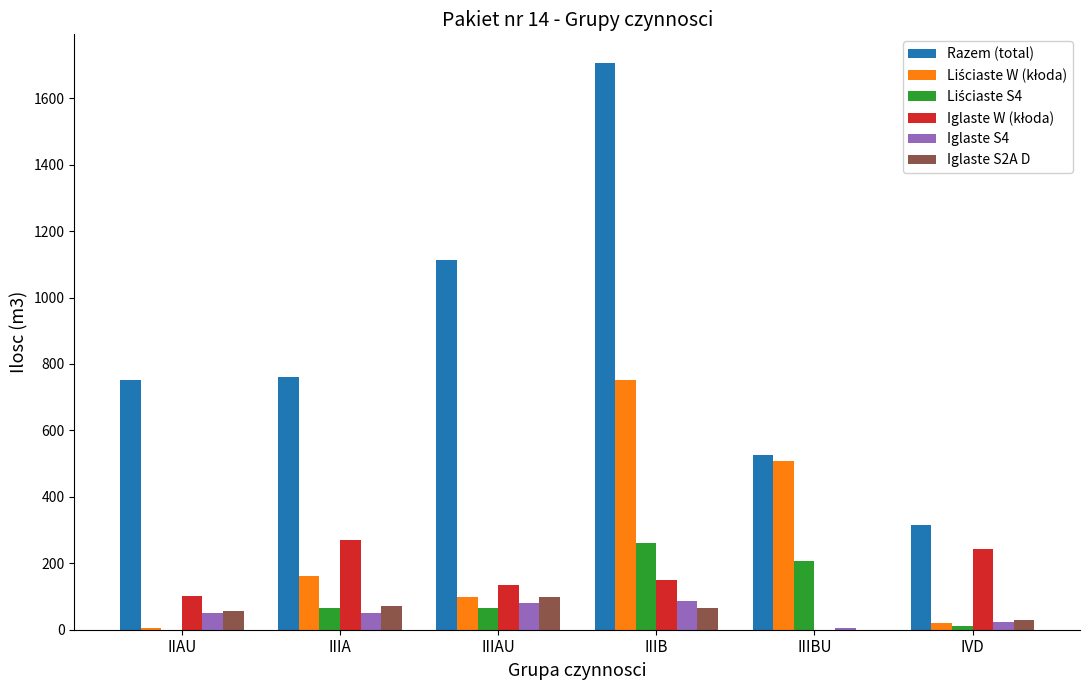

At which category is the sum across all series the highest?

IIIB